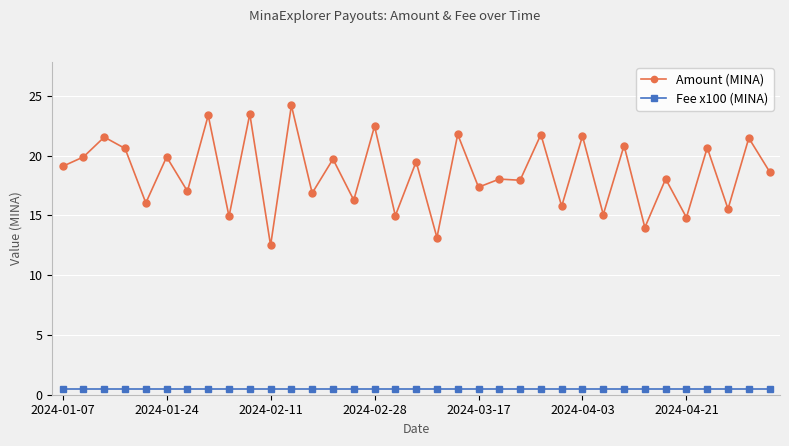

Which series has the largest total across all categories?

Amount (MINA)